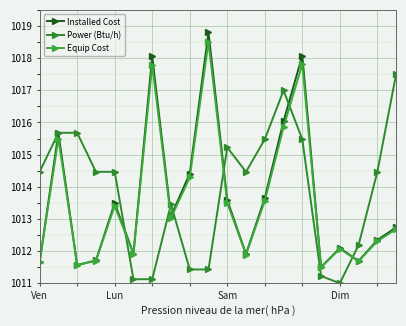

Rank the series by their maximum value, from highest to lowest.

Installed Cost, Equip Cost, Power (Btu/h)